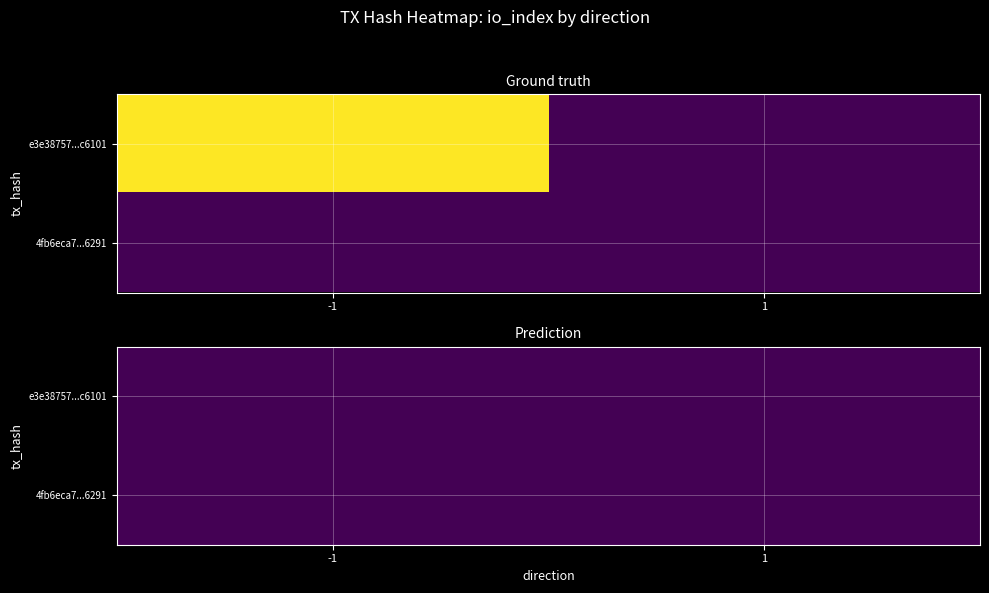

At how many categories does at least one series exceed 1104?

1